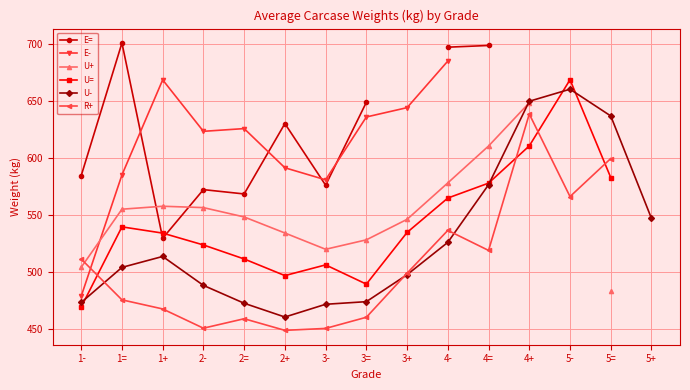

Does the chart have visible grid lines?

Yes